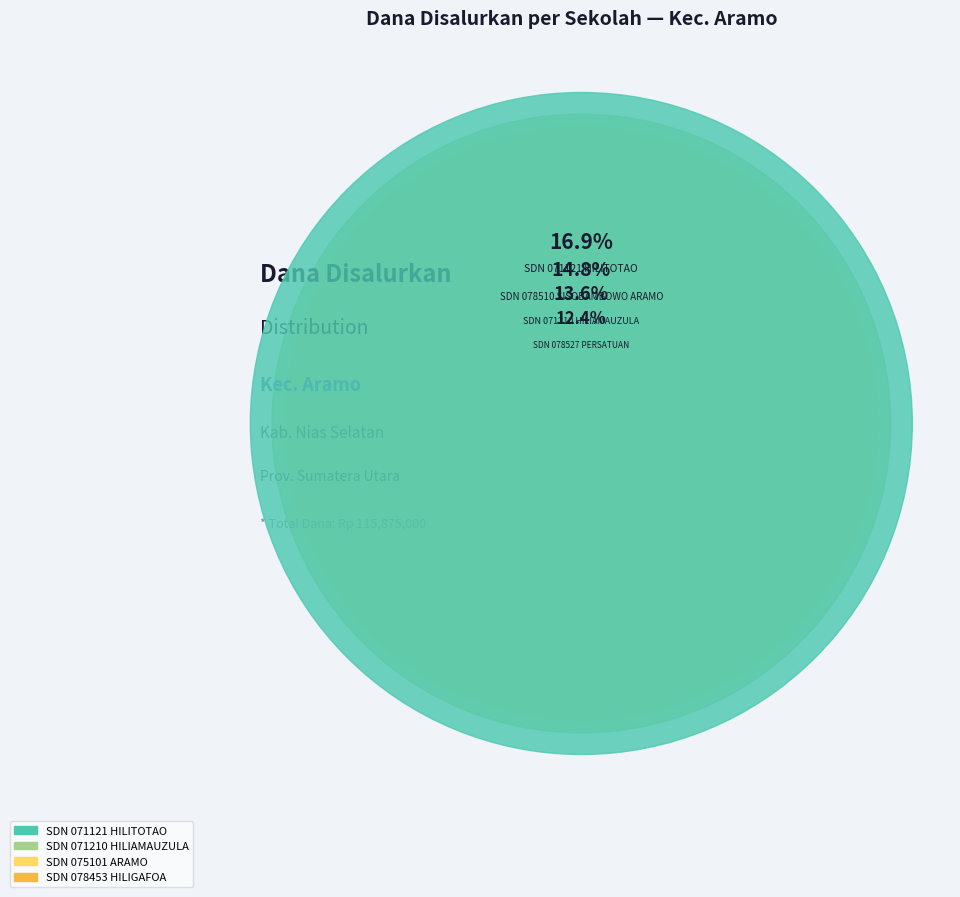

How many slices are in this pie chart?

12